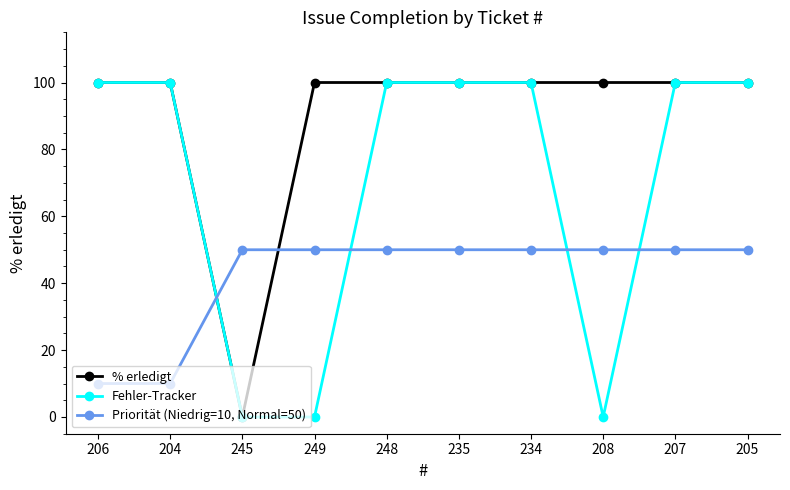

Which series has the largest total across all categories?

% erledigt